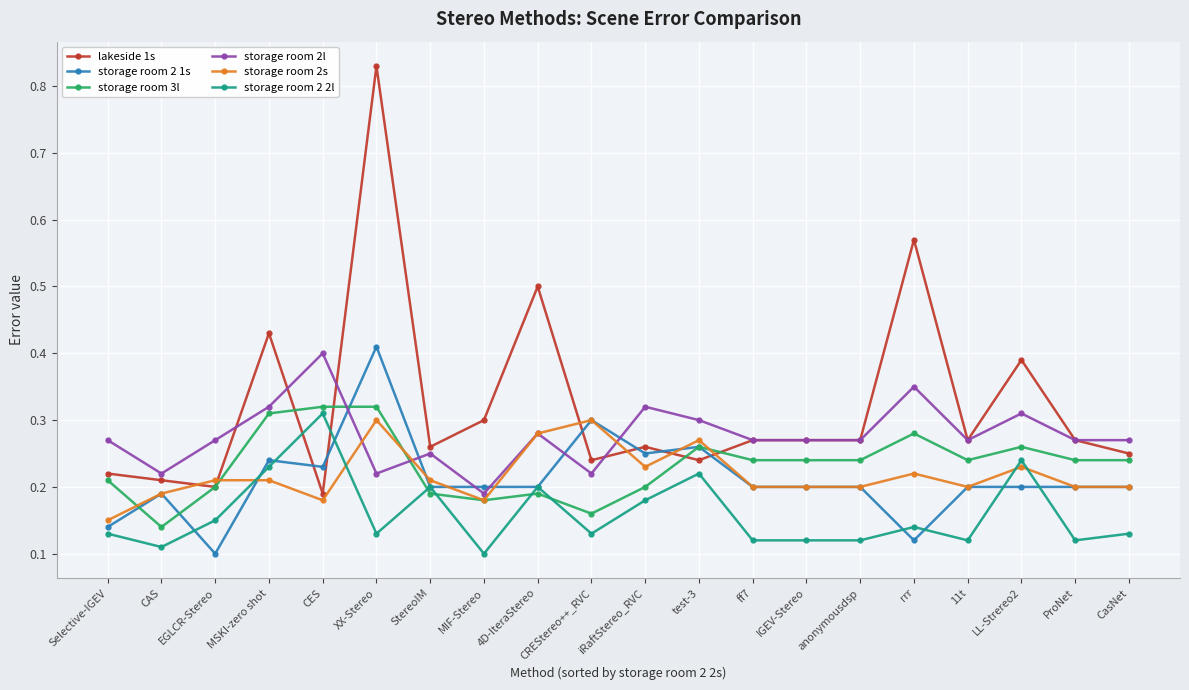

How many data points does each series have?

20